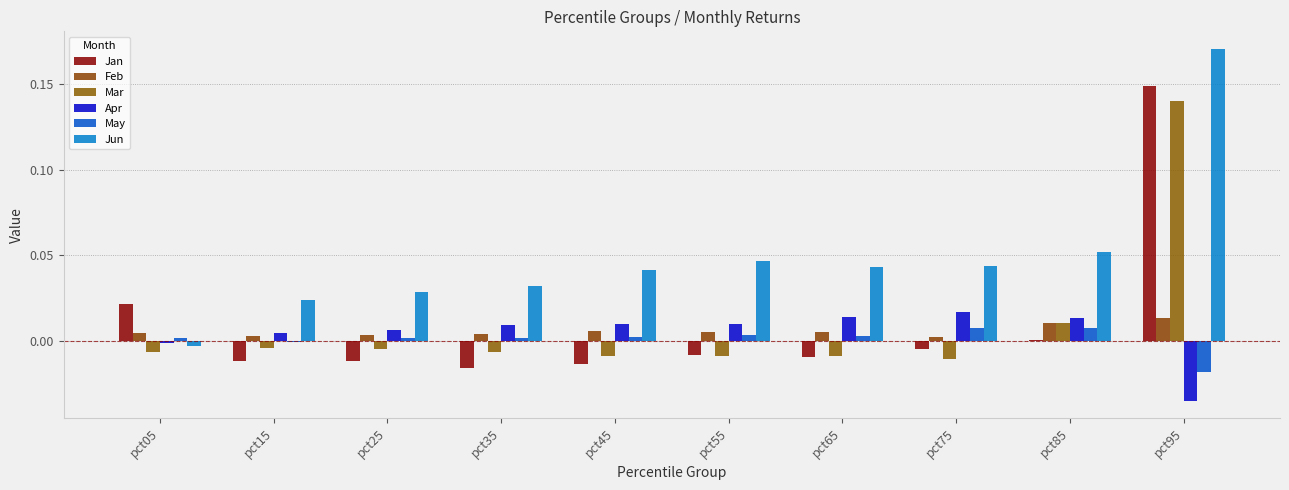

What are all the series names shown in the legend?

Jan, Feb, Mar, Apr, May, Jun